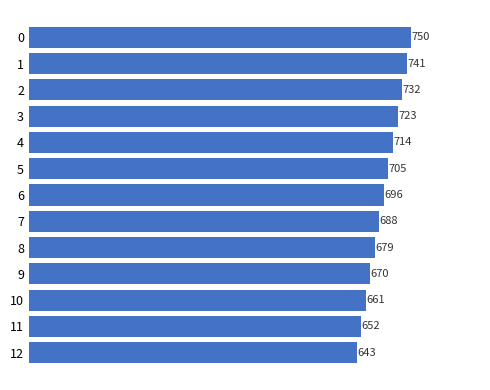

What is the value of the 6th bar from the top?

705.4